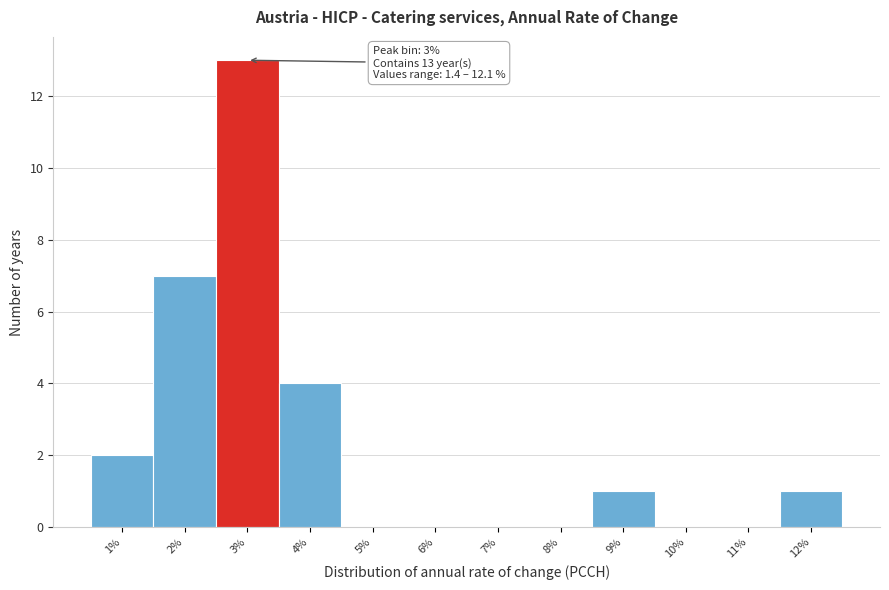

Over which range of the x-axis is the bar tallest?

2.5 to 3.5